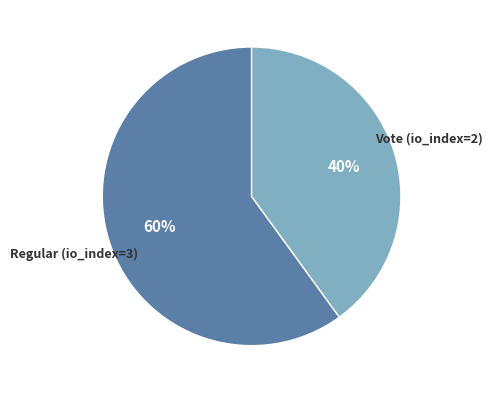

To the nearest percent, what is the combined percentage of Vote (io_index=2) and Regular (io_index=3)?

100%